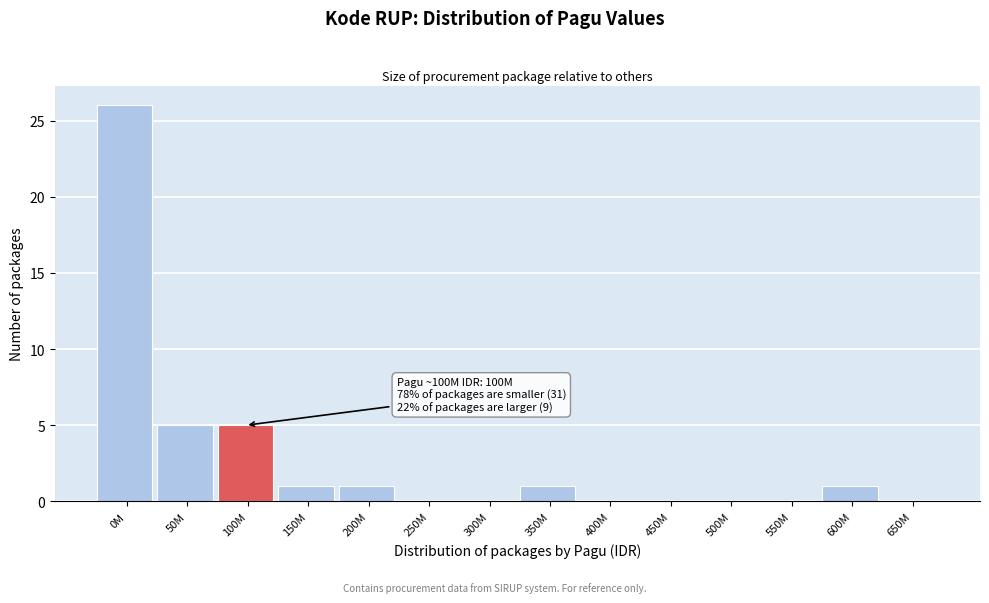

Reading right to left, extract all data points from this chart.

650M=0	600M=1	550M=0	500M=0	450M=0	400M=0	350M=1	300M=0	250M=0	200M=1	150M=1	100M=5	50M=5	0M=26